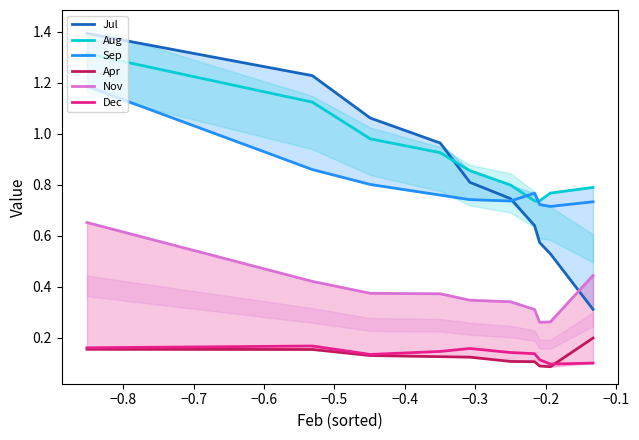

What are all the series names shown in the legend?

Jul, Aug, Sep, Apr, Nov, Dec